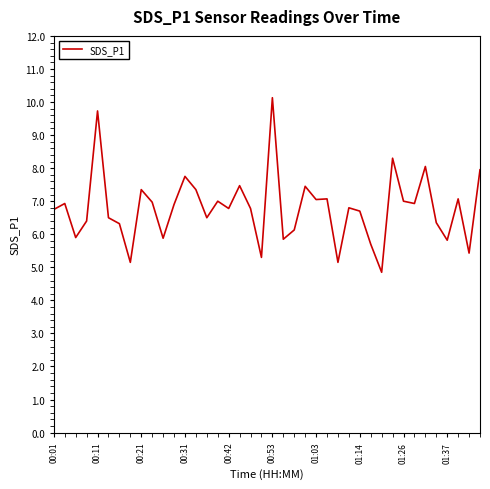

What is the difference between the maximum and minimum values?

5.3